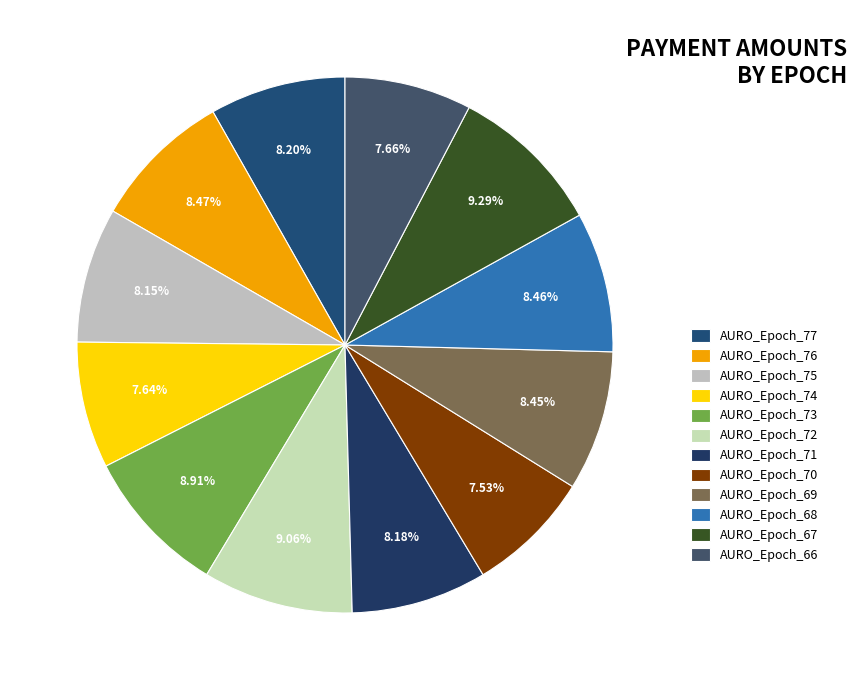

How many slices are in this pie chart?

12